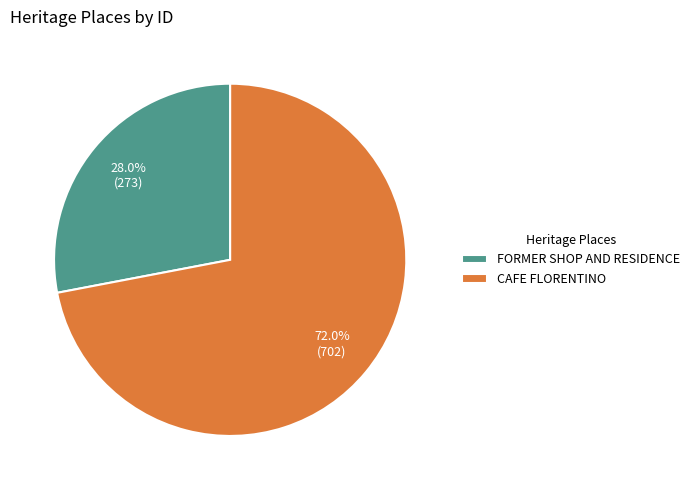

To the nearest percent, what percentage of the pie is FORMER SHOP AND RESIDENCE?

28%